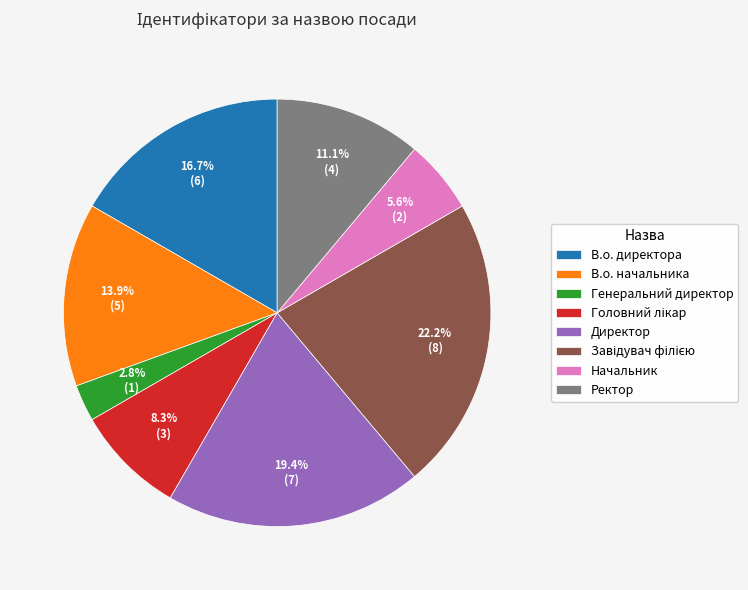

To the nearest percent, what is the combined percentage of В.о. начальника and В.о. директора?

31%